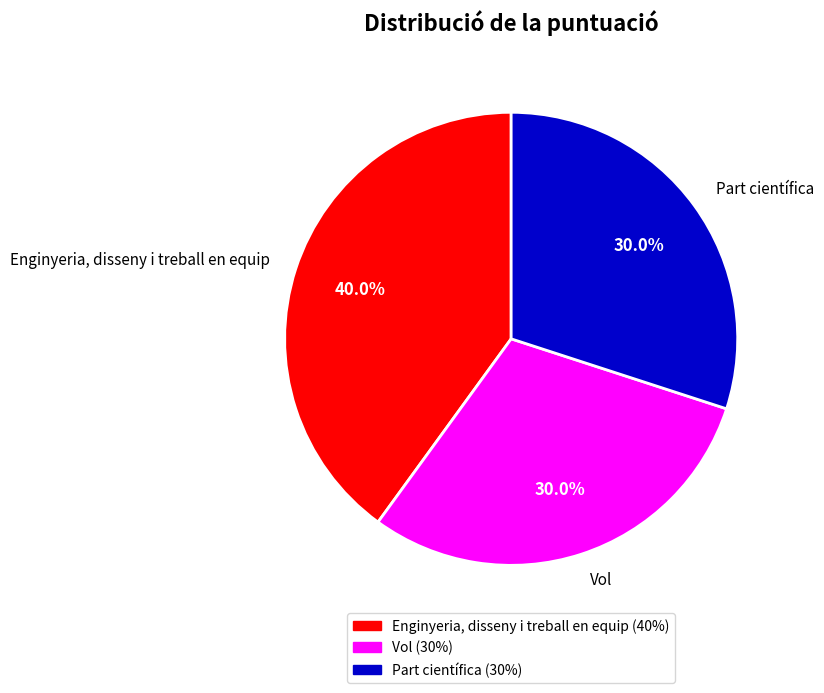

What percentage is the Part científica slice, to the nearest percent?

30%